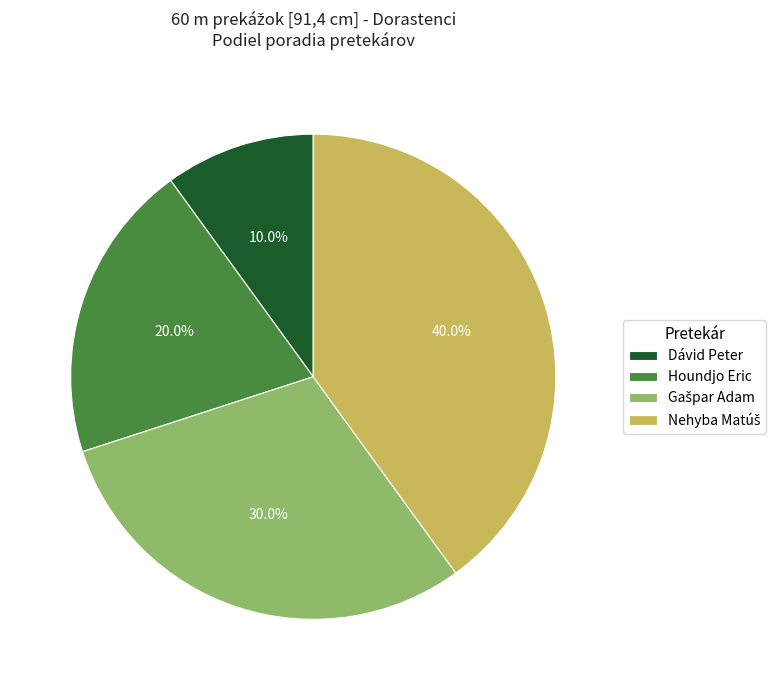

What portion of the pie excludes Dávid Peter?

90.0%